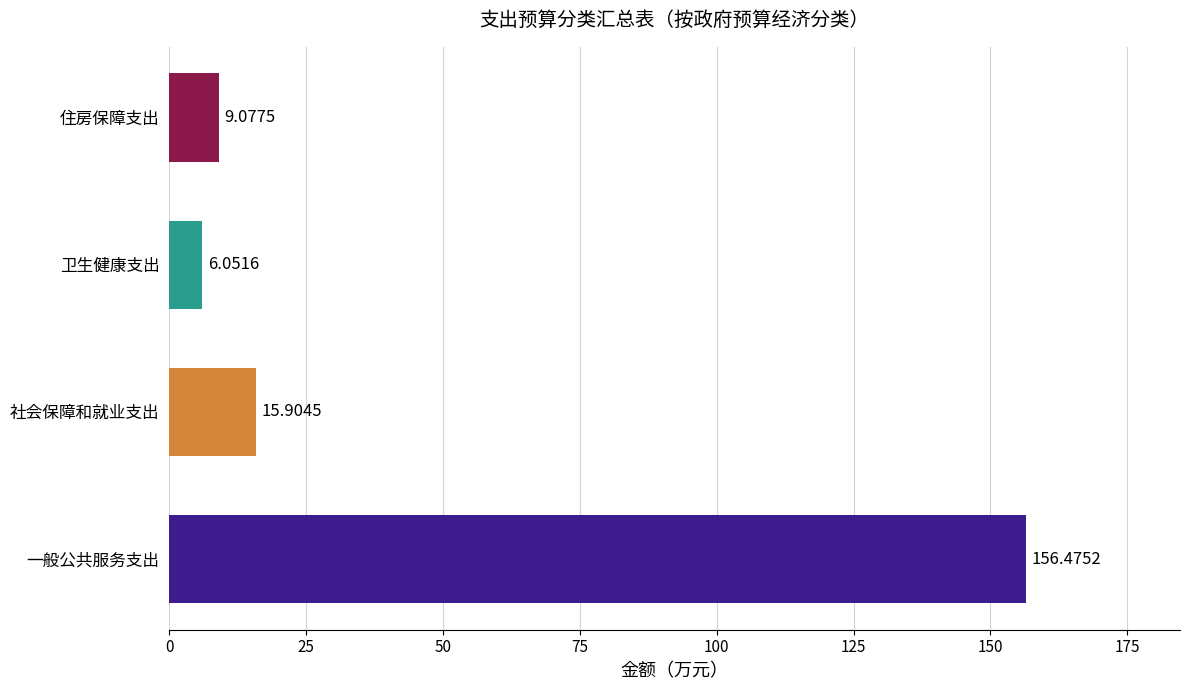

What is the sum of the values at 住房保障支出 and 社会保障和就业支出?

25.0